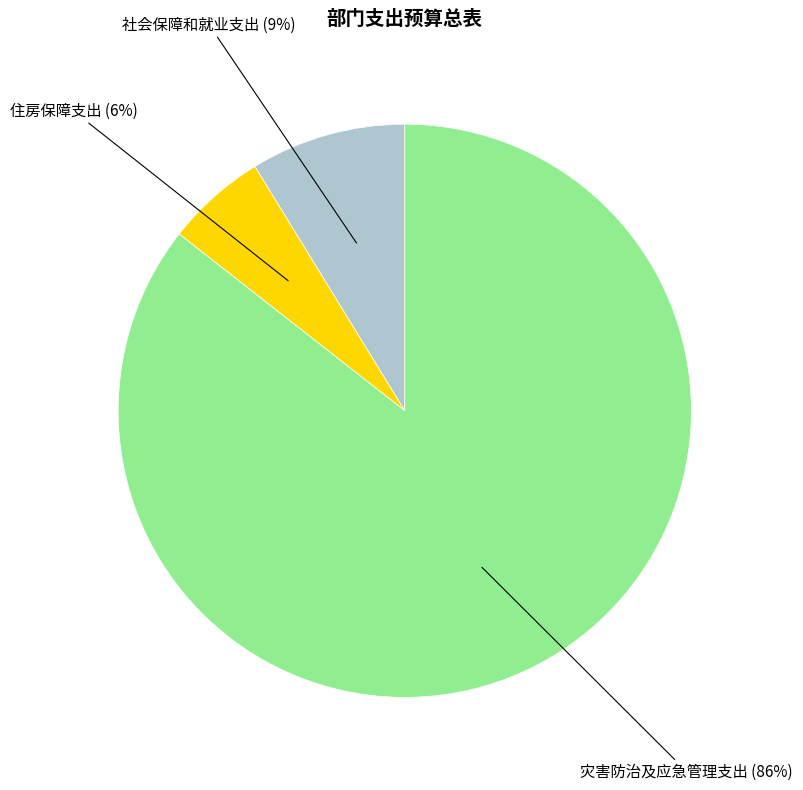

To the nearest percent, what is the average slice percentage?

33%